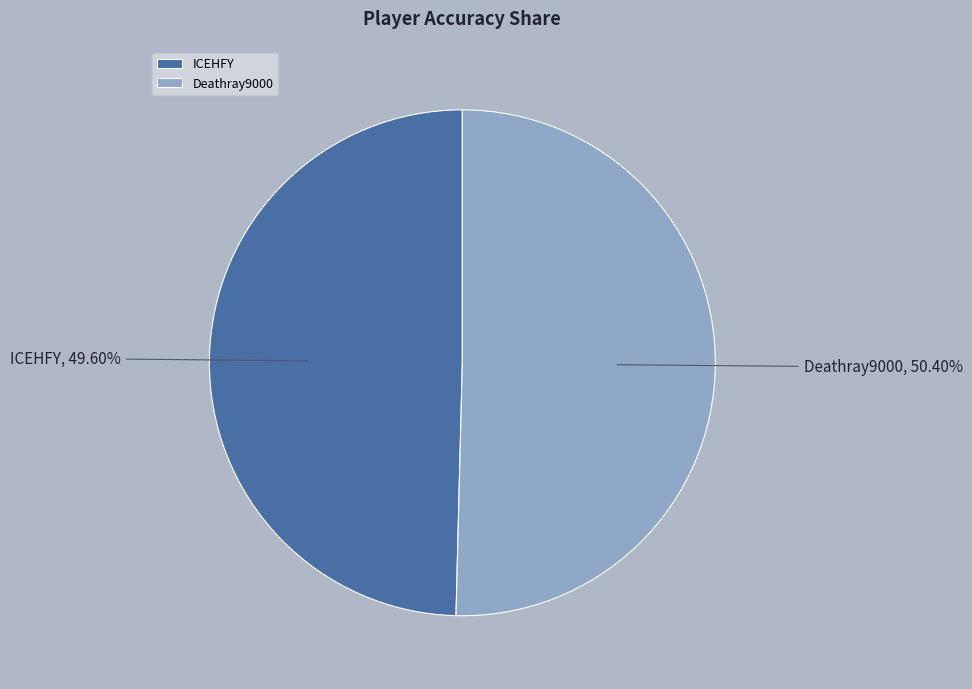

Which slice is the smallest?

ICEHFY